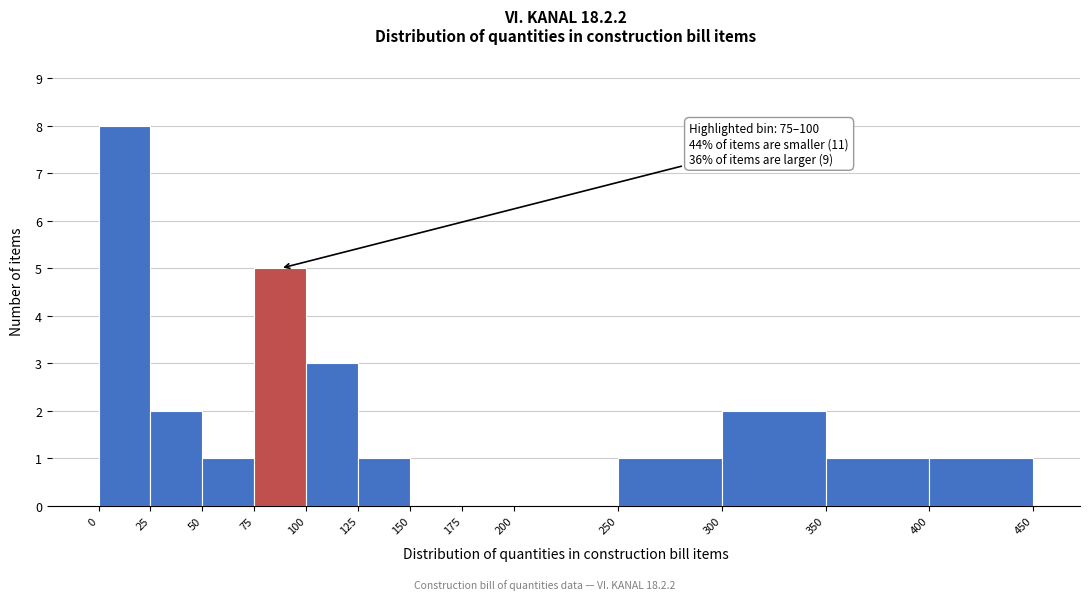

Which range on the x-axis has the tallest bar?

0 to 25